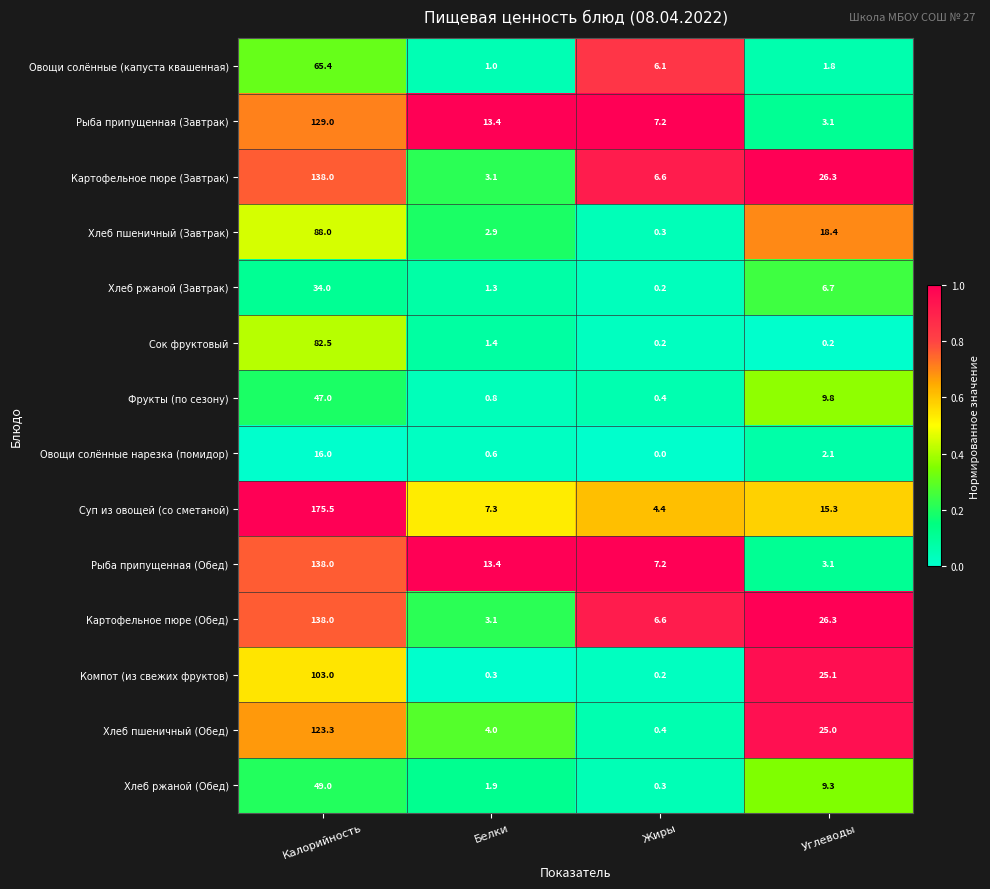

Which series changed the most between Калорийность and Жиры?

Суп из овощей (со сметаной)